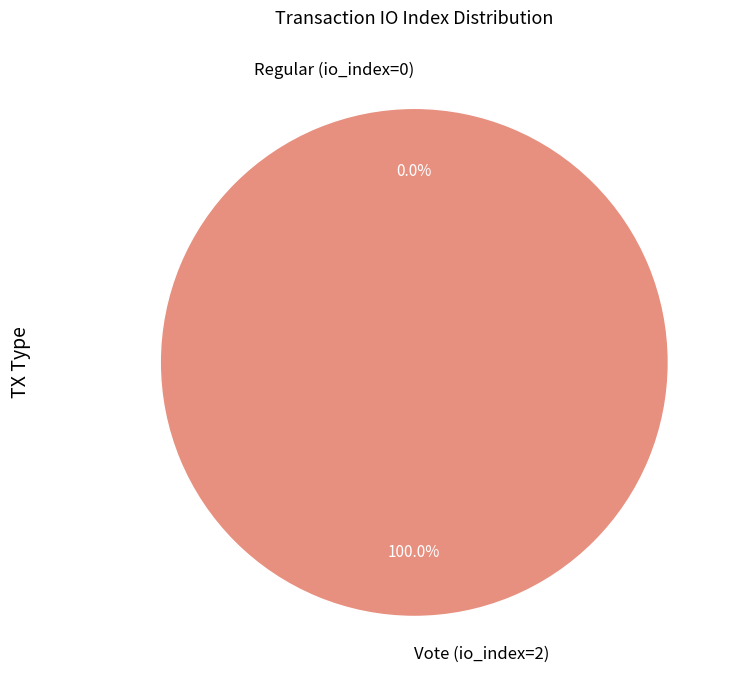

What is the smallest slice in the pie chart?

Regular (io_index=0)